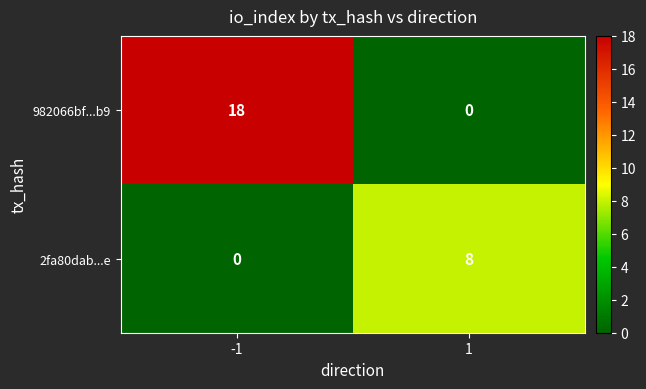

How many data points does each series have?

2